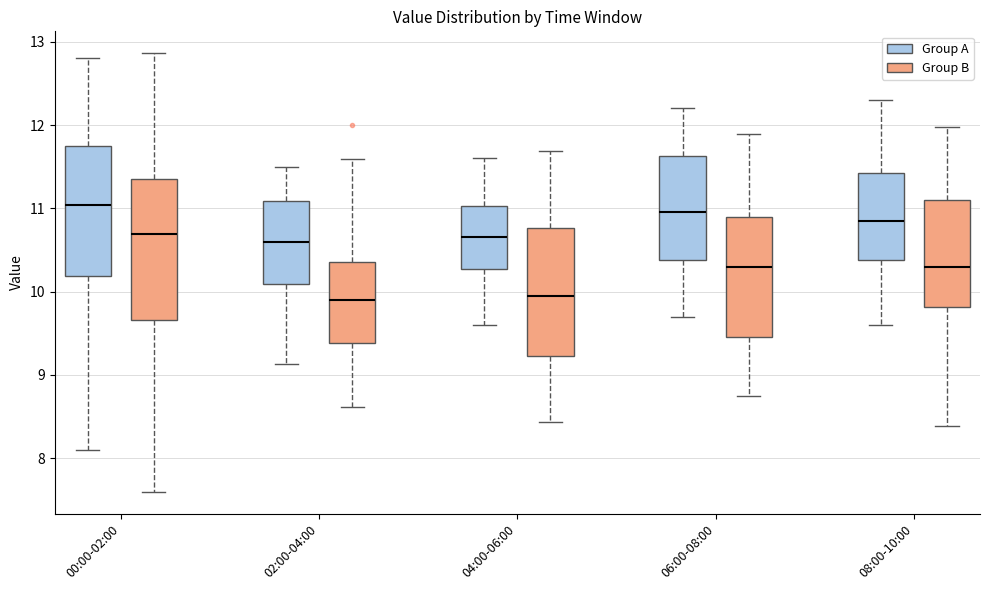

Reading left to right, transcribe this box plot: for each box, give where its median line is, the range the box spans, and where its two whiskers end, as read against the y-axis. The values are not printed on the chart, so give them approximately, as read against the axis.

00:00-02:00 (Group A): median 11.0, box 10.2 to 11.7, whiskers 8.1 to 12.8
00:00-02:00 (Group B): median 10.7, box 9.7 to 11.4, whiskers 7.6 to 12.9
02:00-04:00 (Group A): median 10.6, box 10.1 to 11.1, whiskers 9.1 to 11.5
02:00-04:00 (Group B): median 9.9, box 9.4 to 10.4, whiskers 8.6 to 11.6
04:00-06:00 (Group A): median 10.7, box 10.3 to 11.0, whiskers 9.6 to 11.6
04:00-06:00 (Group B): median 9.9, box 9.2 to 10.8, whiskers 8.4 to 11.7
06:00-08:00 (Group A): median 11.0, box 10.4 to 11.6, whiskers 9.7 to 12.2
06:00-08:00 (Group B): median 10.3, box 9.5 to 10.9, whiskers 8.7 to 11.9
08:00-10:00 (Group A): median 10.9, box 10.4 to 11.4, whiskers 9.6 to 12.3
08:00-10:00 (Group B): median 10.3, box 9.8 to 11.1, whiskers 8.4 to 12.0